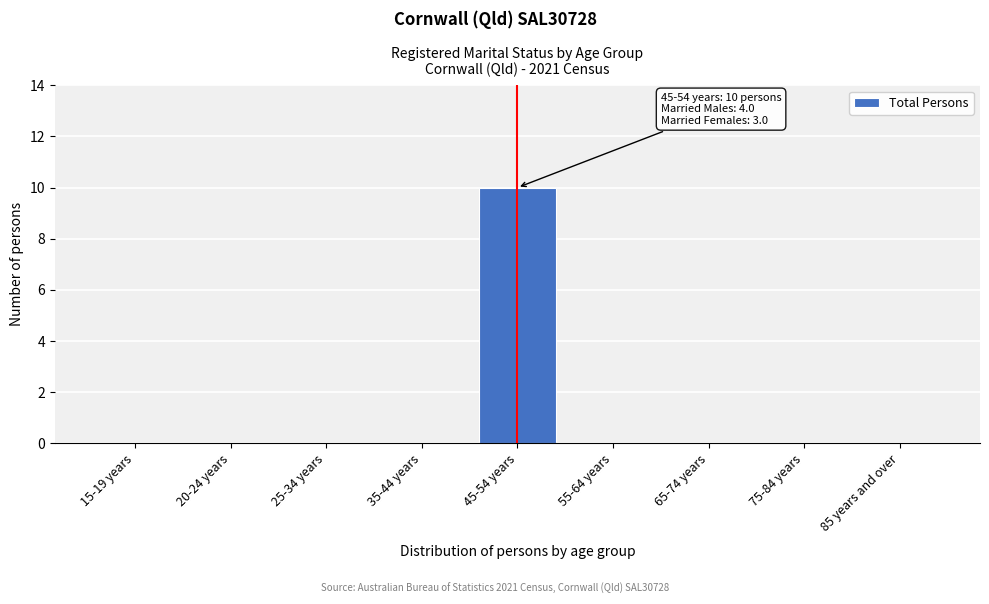

Reading left to right, transcribe all the data shown in this chart.

15-19 years=0	20-24 years=0	25-34 years=0	35-44 years=0	45-54 years=10	55-64 years=0	65-74 years=0	75-84 years=0	85 years and over=0